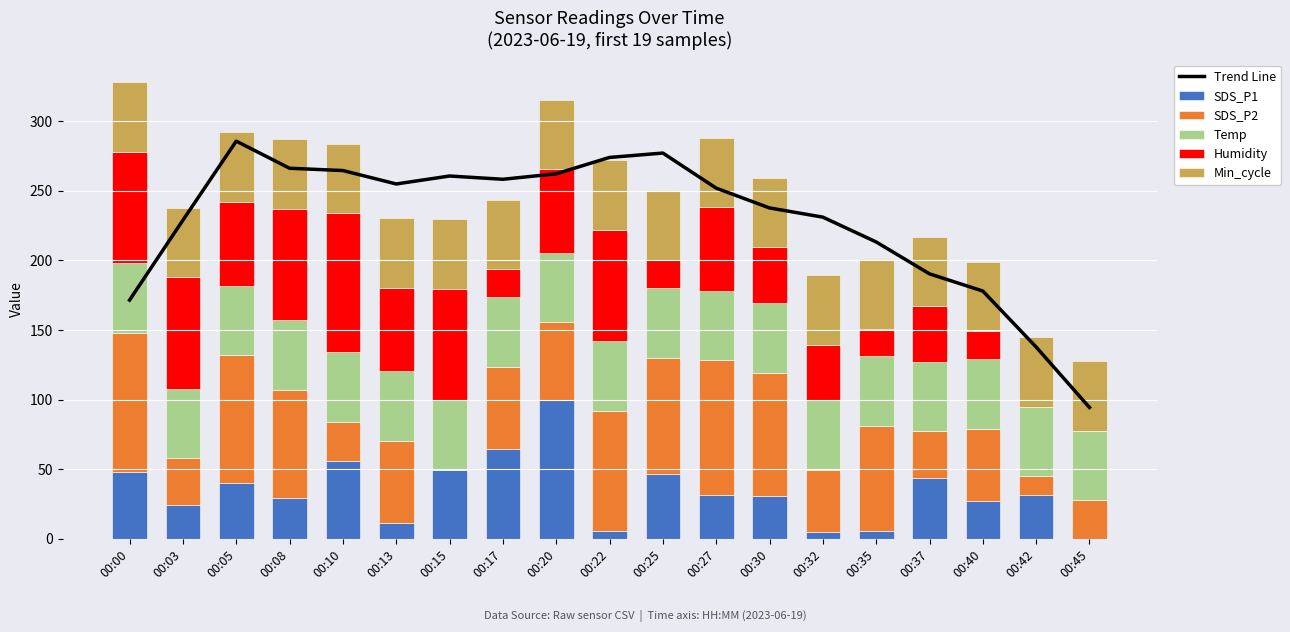

Is it true that Min_cycle equals 50.0 at 00:10?

True